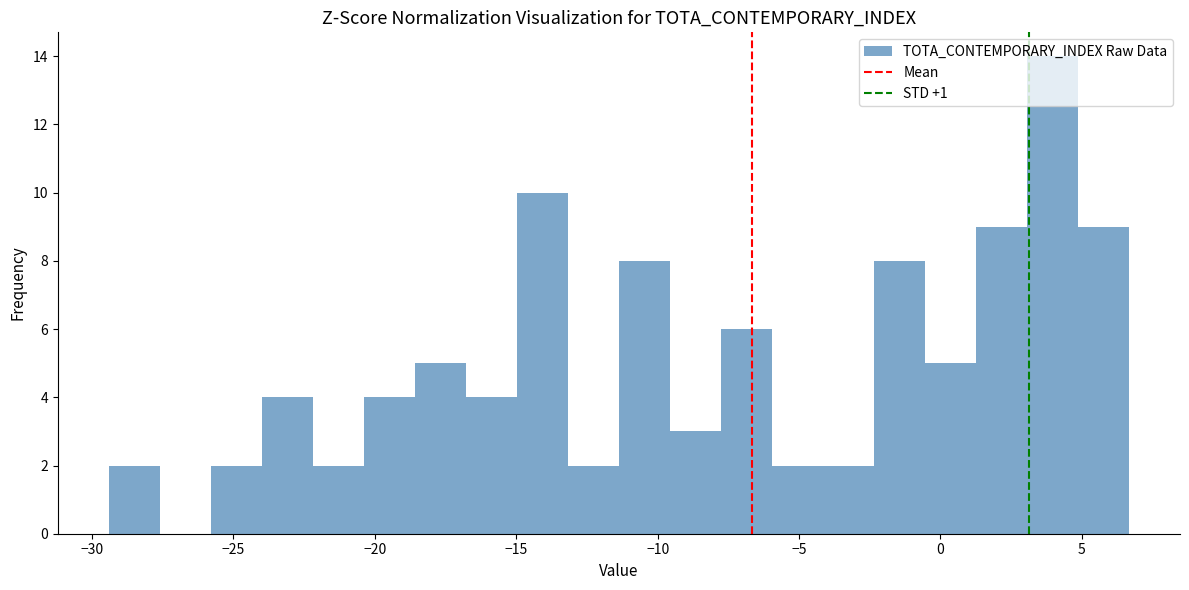

Read against the x-axis, roughly where is the centre of the tallest bar?

4.0